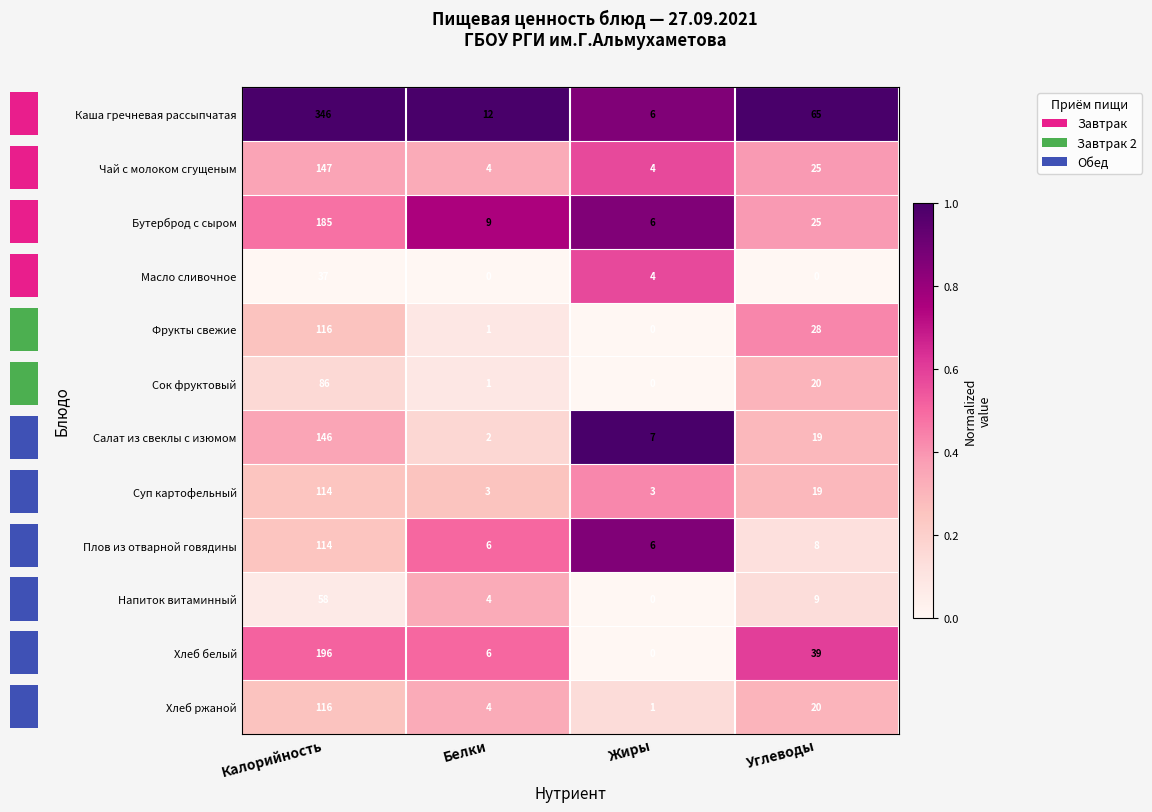

What is the average value of the Фрукты свежие series?

36